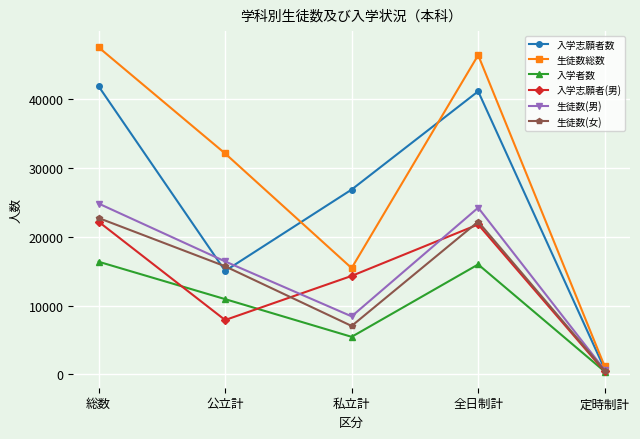

At which category does the chart reach its peak across all series?

総数